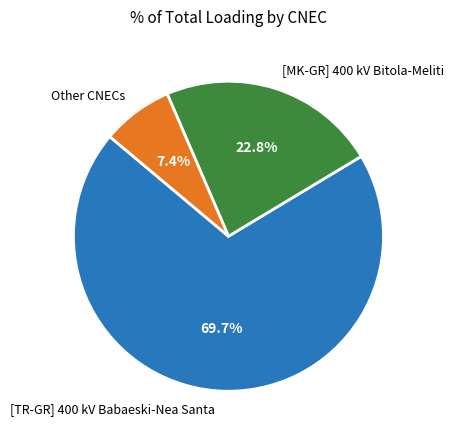

Which has a higher value, [MK-GR] 400 kV Bitola-Meliti or [TR-GR] 400 kV Babaeski-Nea Santa?

[TR-GR] 400 kV Babaeski-Nea Santa